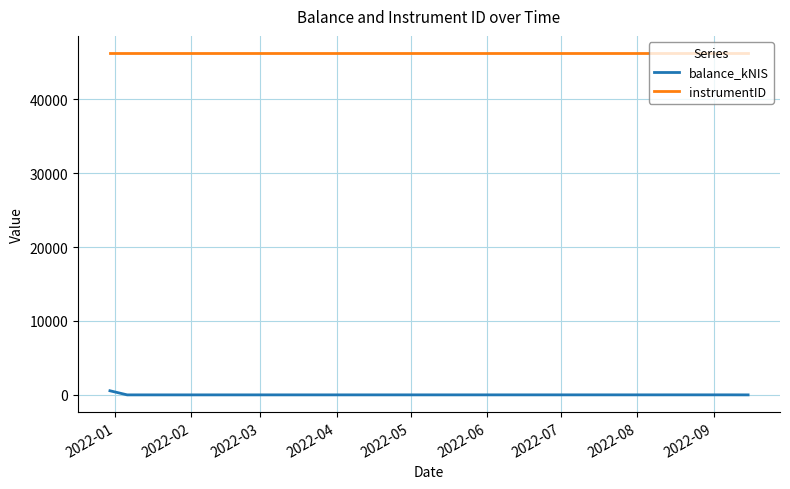

Which series has the largest total across all categories?

instrumentID